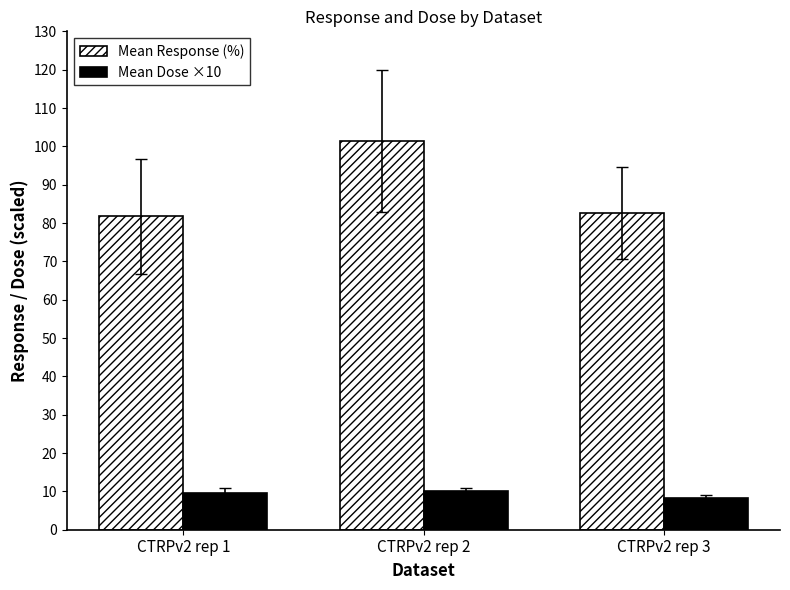

How many distinct data groups are displayed?

2